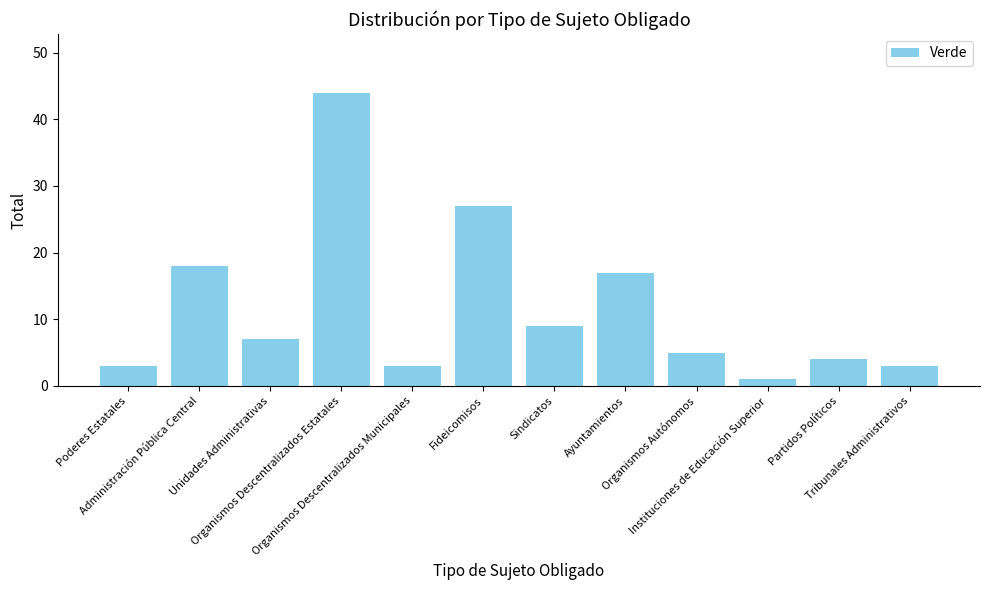

How many bars are there in total?

12